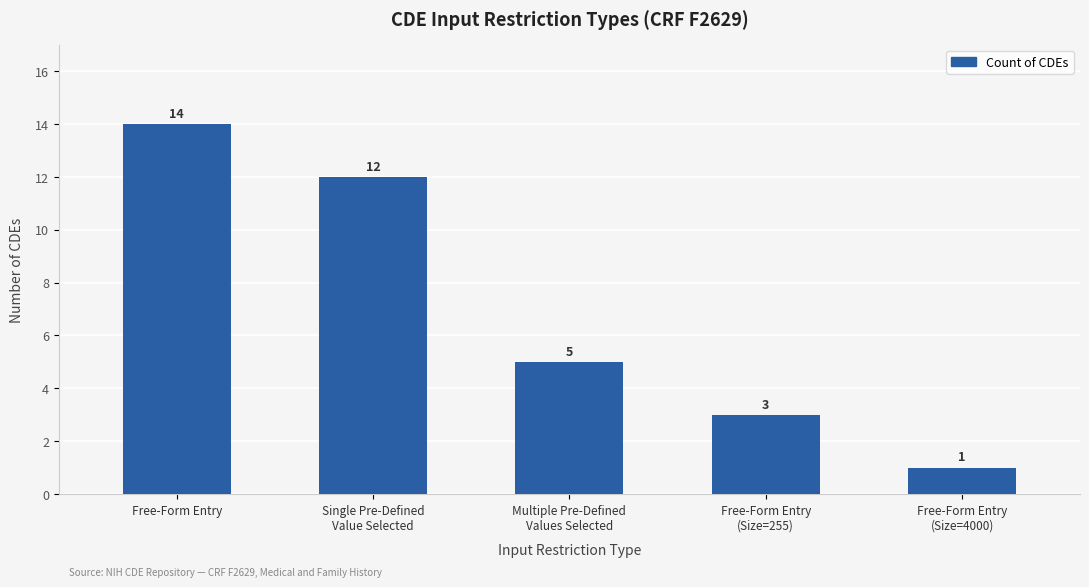

What value does the data have at Free-Form Entry, to the nearest 10?

10